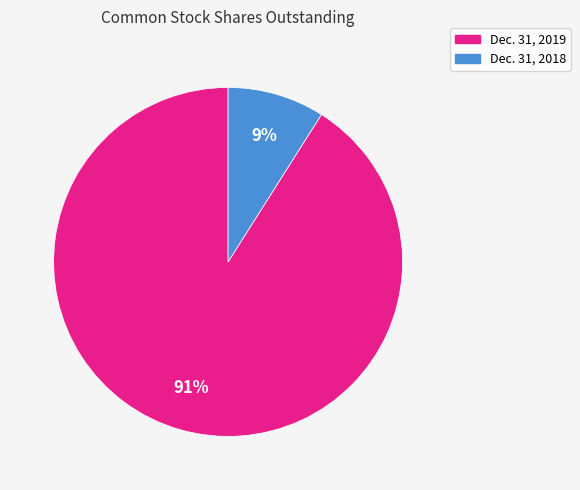

To the nearest percent, what is the difference between the largest and smallest slice percentages?

82%